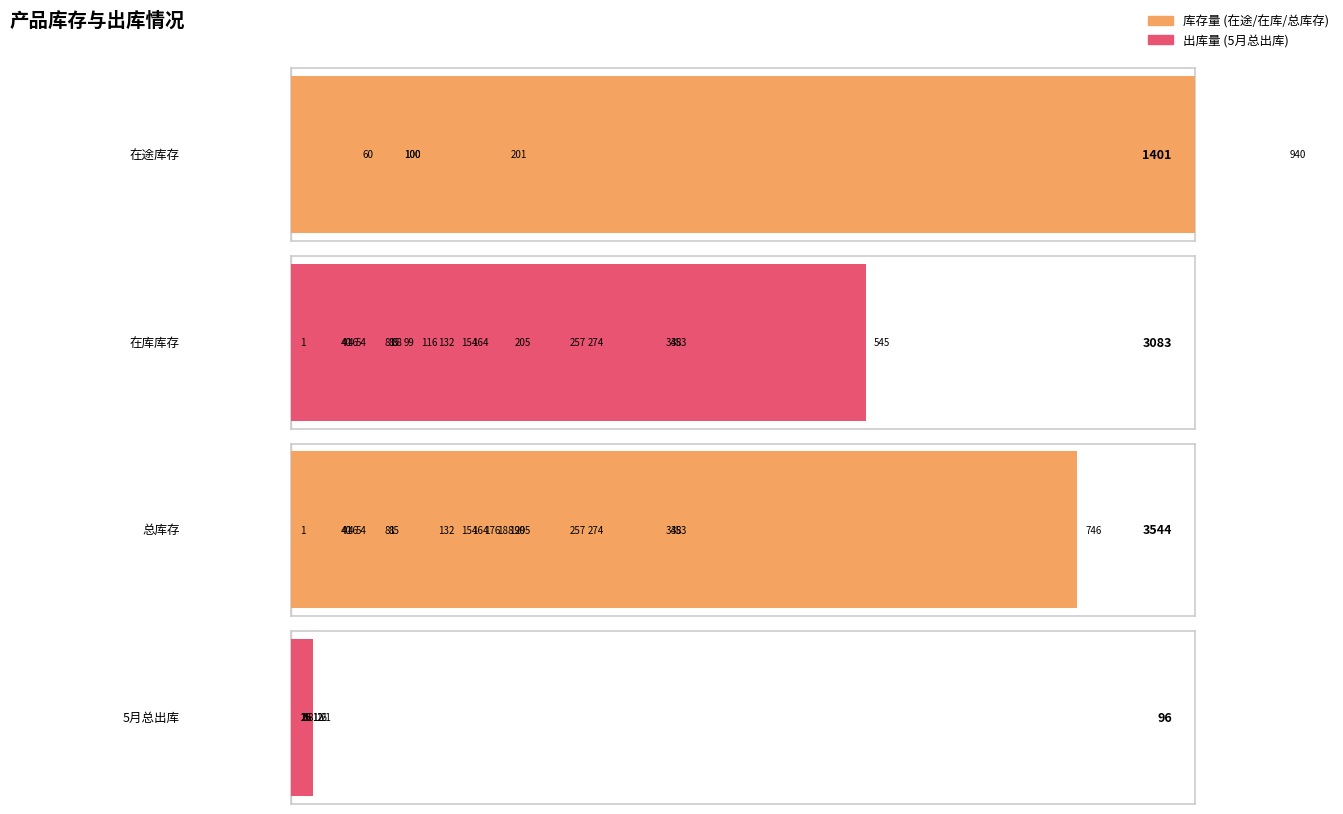

Is the value of 5月总出库 at 10 greater than the value of 在库 at 10?

No